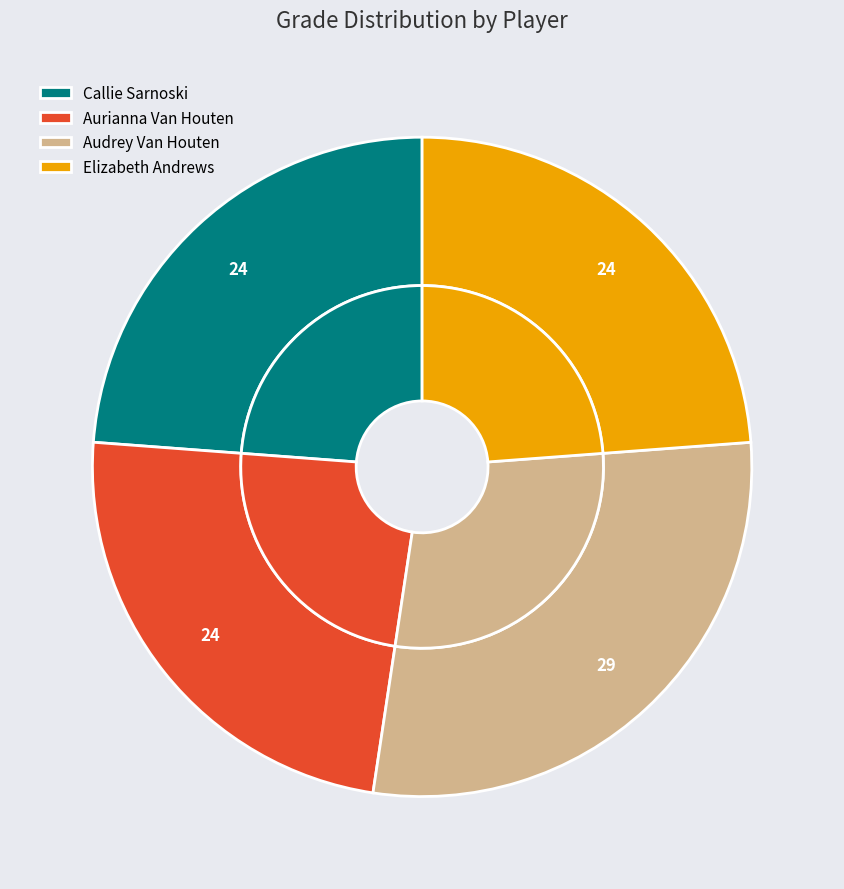

To the nearest percent, what is the average slice percentage?

25%